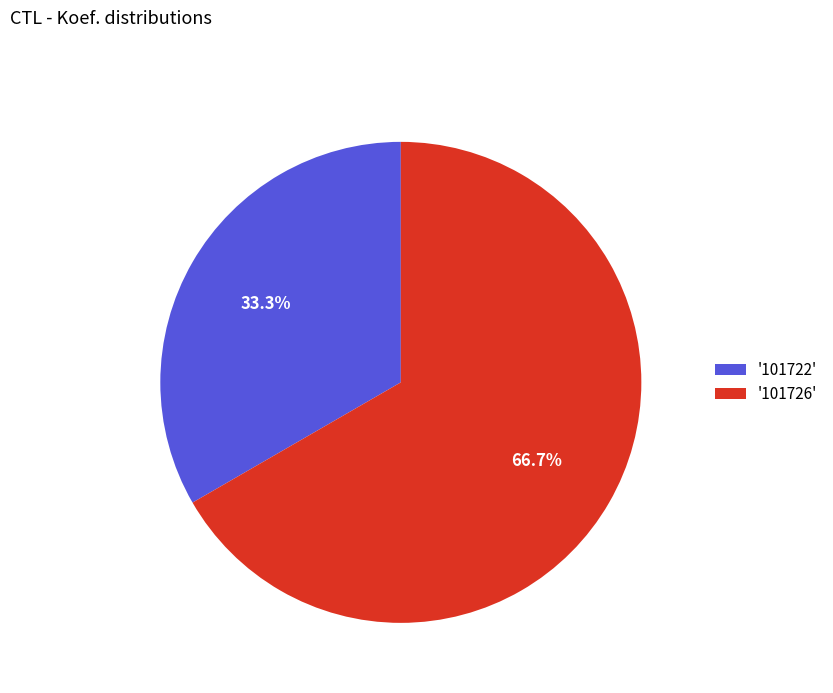

Which category has the smallest portion of the pie?

'101722'